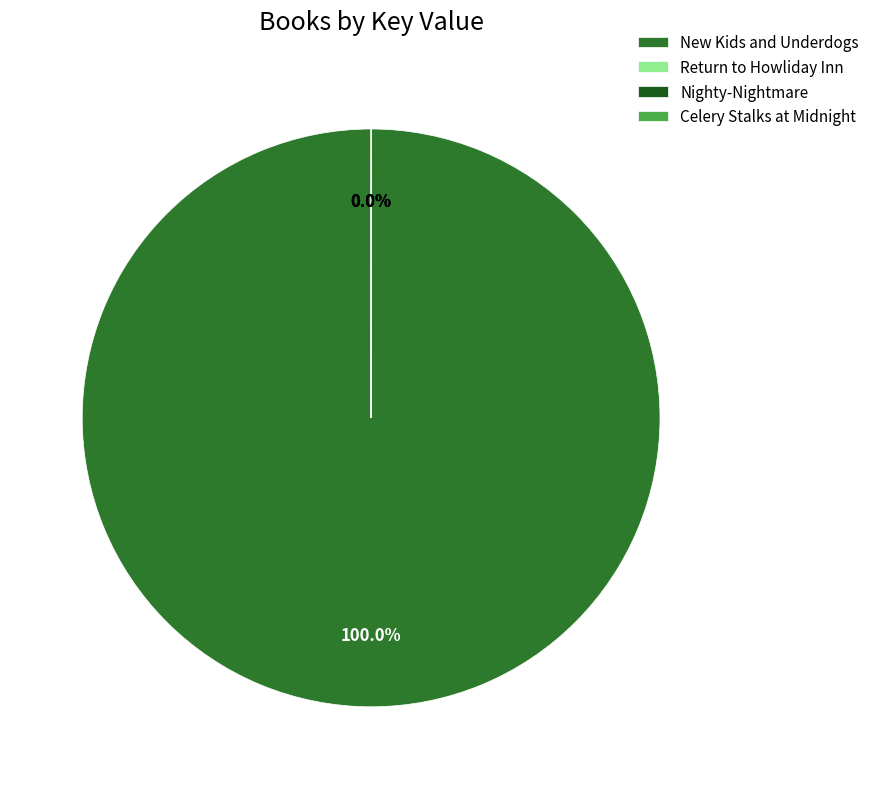

Is it true that New Kids and Underdogs is 90% of the pie?

False